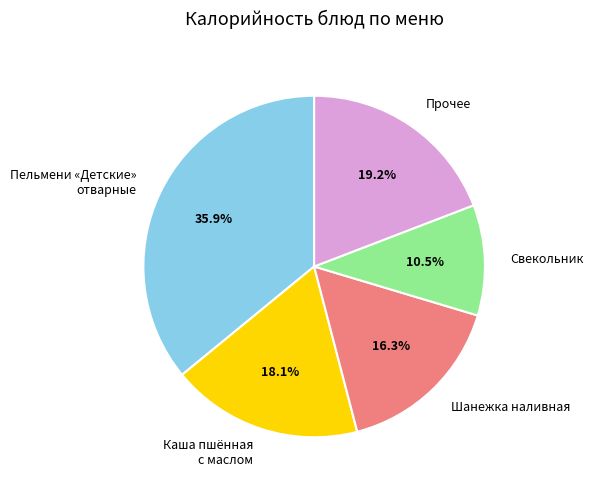

To the nearest percent, what is the average slice percentage?

20%